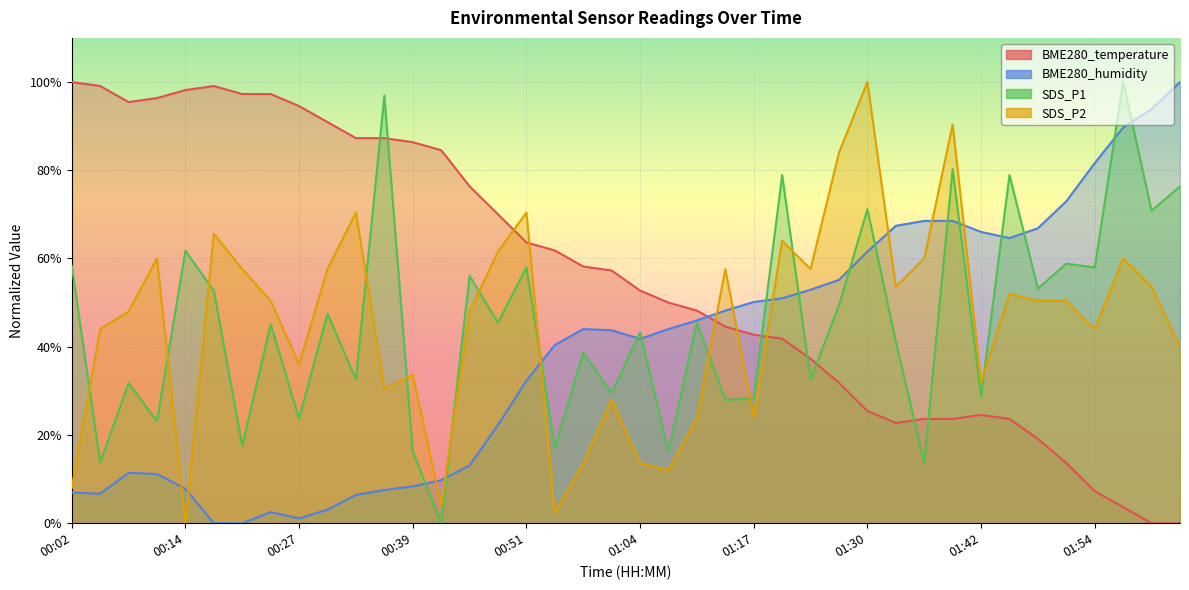

Which category has the lowest value in the BME280_temperature series?

02:01